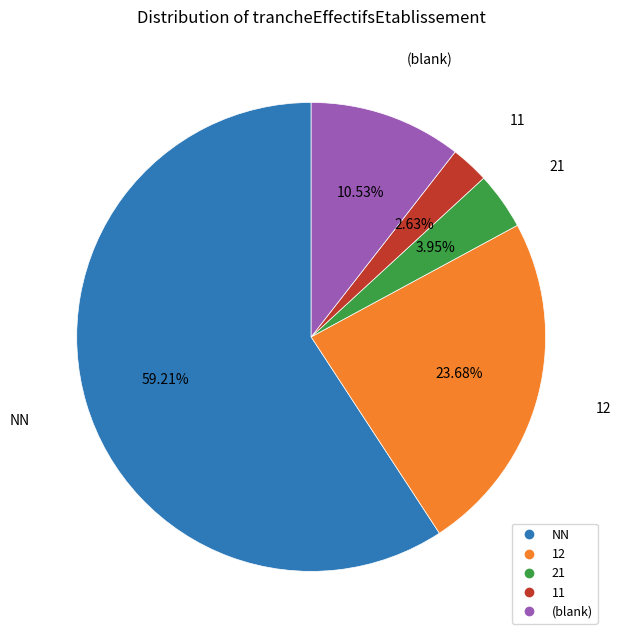

Does any single category account for the majority?

Yes